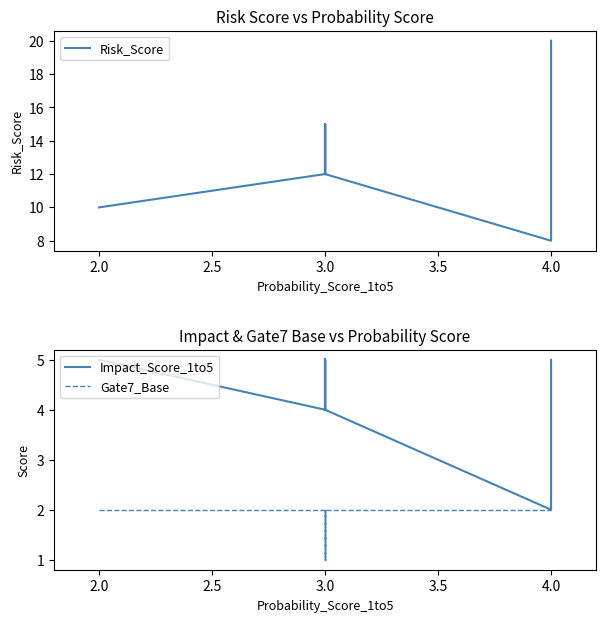

What are all the series names shown in the legend?

Risk_Score, Impact_Score_1to5, Gate7_Base